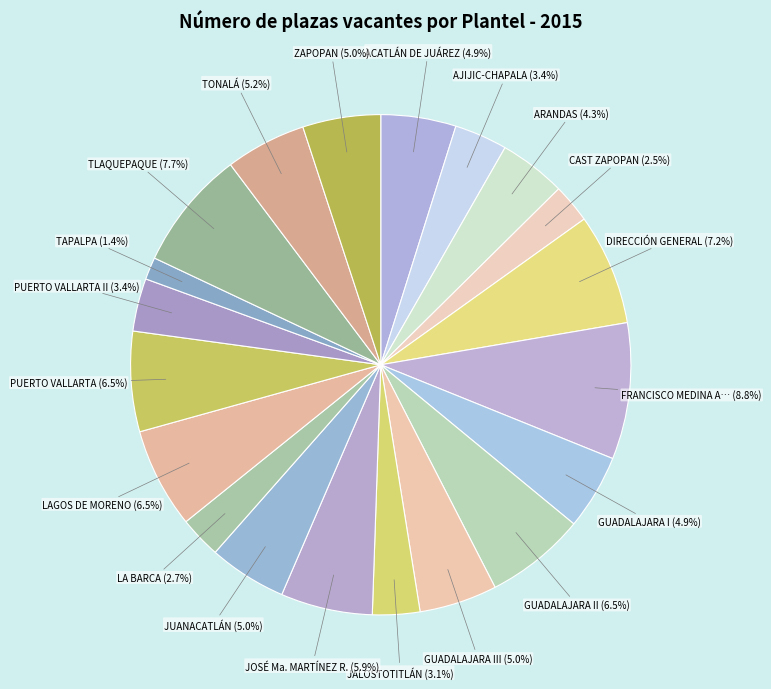

Rank the categories by value from lowest to highest.

TAPALPA, CAST ZAPOPAN, LA BARCA, JALOSTOTITLÁN, AJIJIC-CHAPALA, PUERTO VALLARTA II, ARANDAS, ACATLÁN DE JUÁREZ, GUADALAJARA I, GUADALAJARA III, JUANACATLÁN, ZAPOPAN, TONALÁ, JOSÉ Ma. MARTÍNEZ R., GUADALAJARA II, LAGOS DE MORENO, PUERTO VALLARTA, DIRECCIÓN GENERAL, TLAQUEPAQUE, FRANCISCO MEDINA ASCENCIO